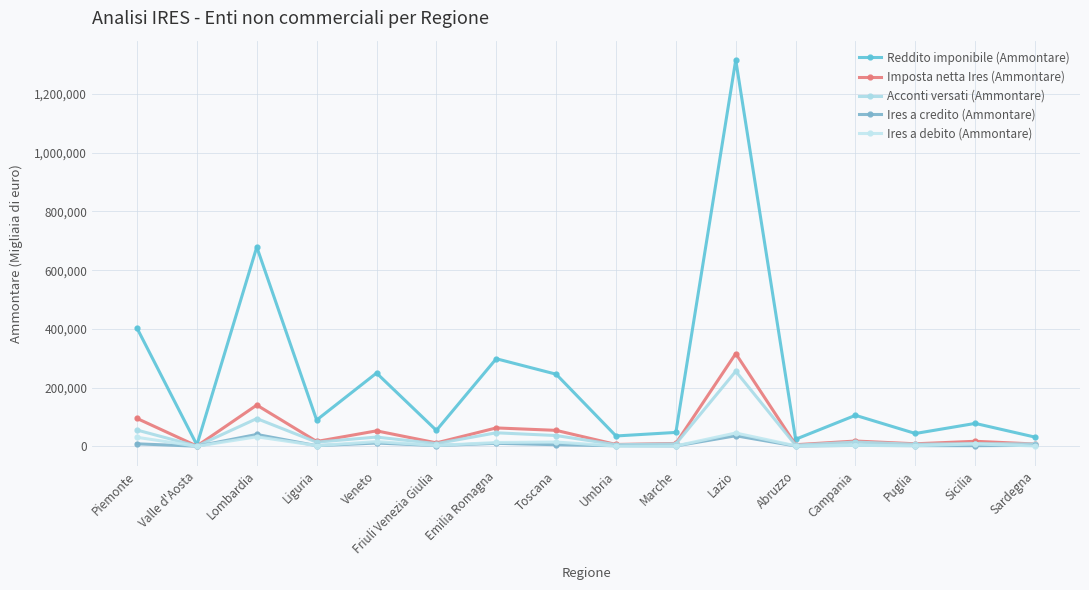

True or false: Imposta netta Ires (Ammontare) has more than 1 points higher than both neighbors.

True